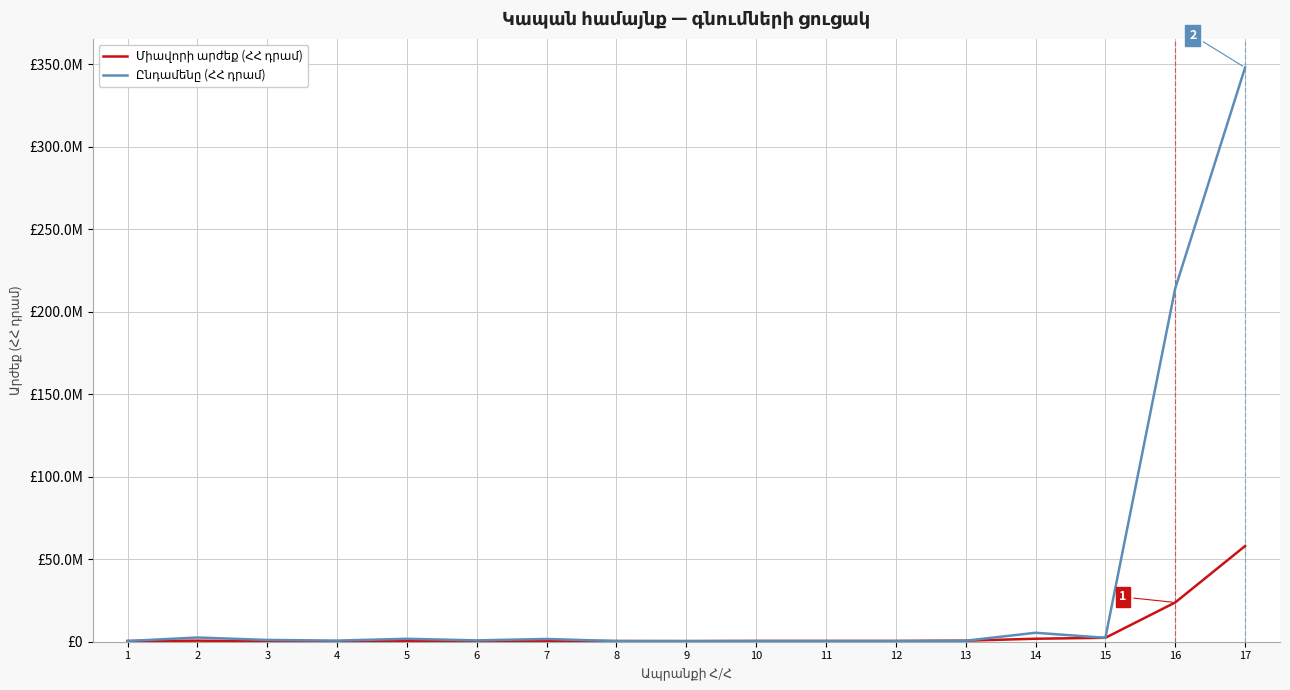

What is the value of the Միավորի արժեք (ՀՀ դրամ) point at the 13th from the left?

615733